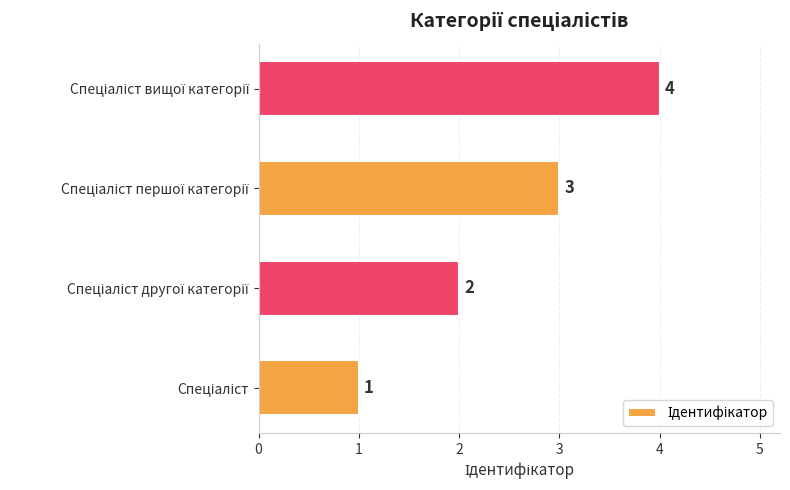

How many data points are less than 3?

2